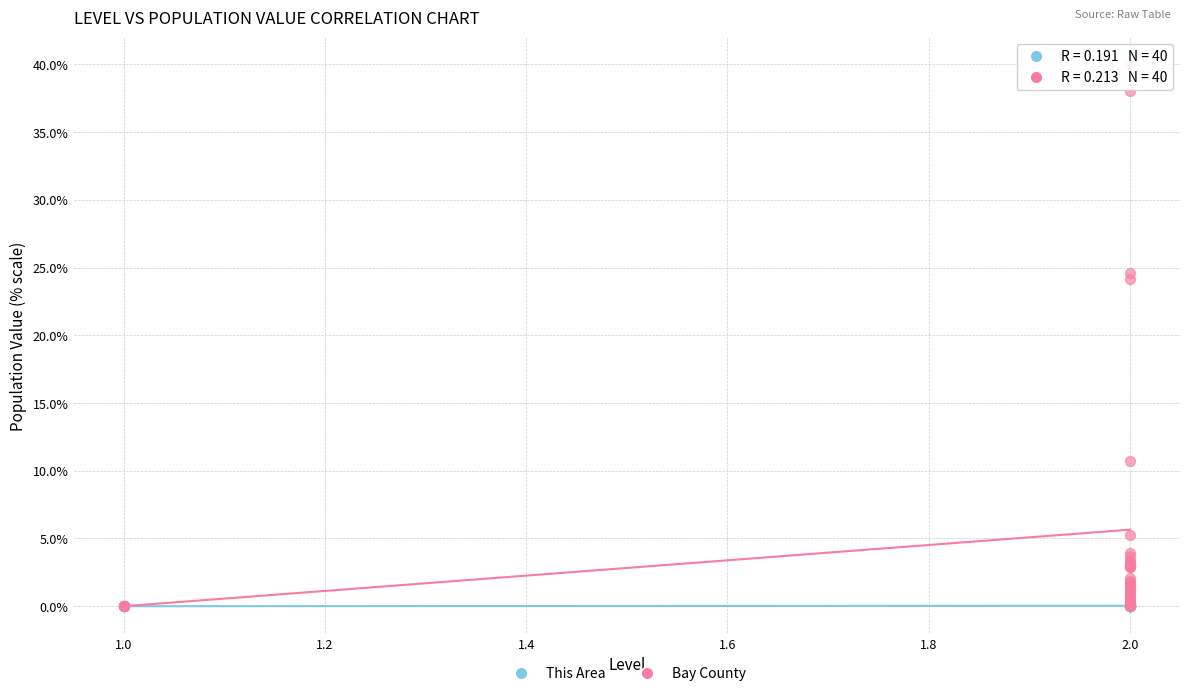

What are all the series names shown in the legend?

This Area, Bay County